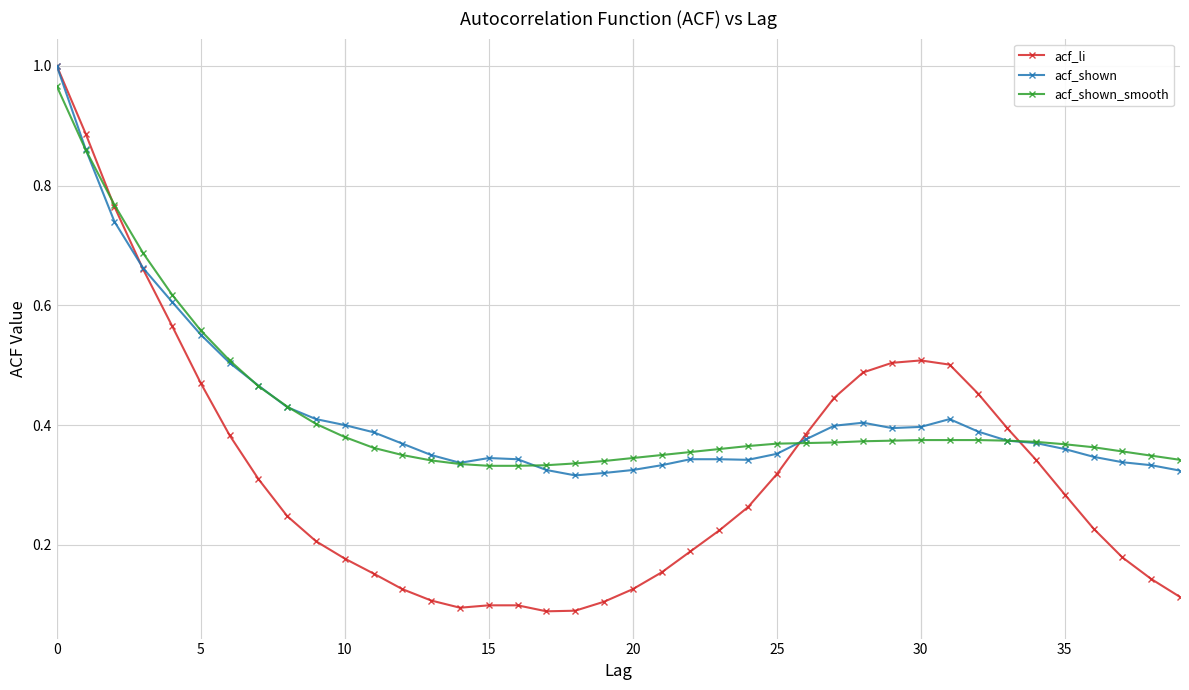

What are all the series names shown in the legend?

acf_li, acf_shown, acf_shown_smooth